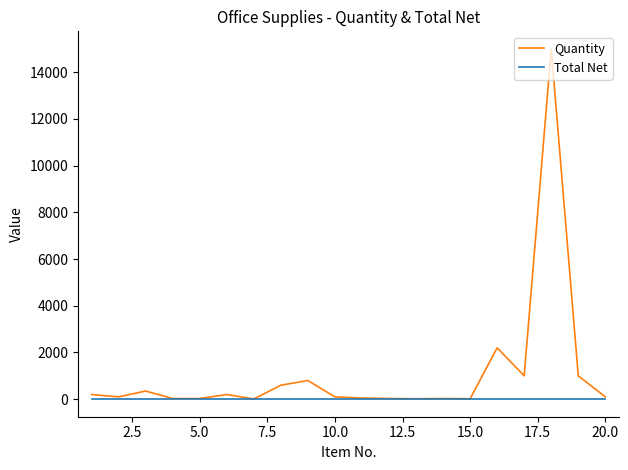

List the series in order of their peak value, lowest first.

Total Net, Quantity